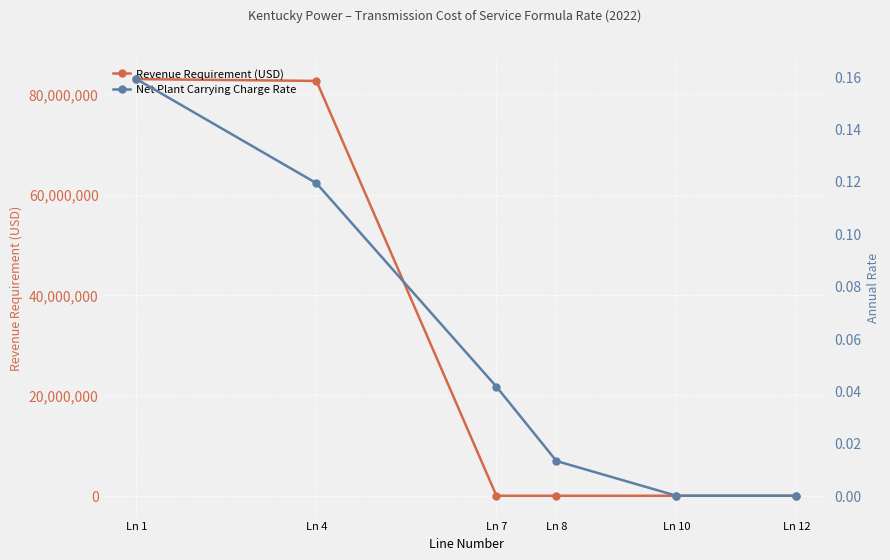

Is it true that Net Plant Carrying Charge Rate equals 0.1 at Ln 12?

False